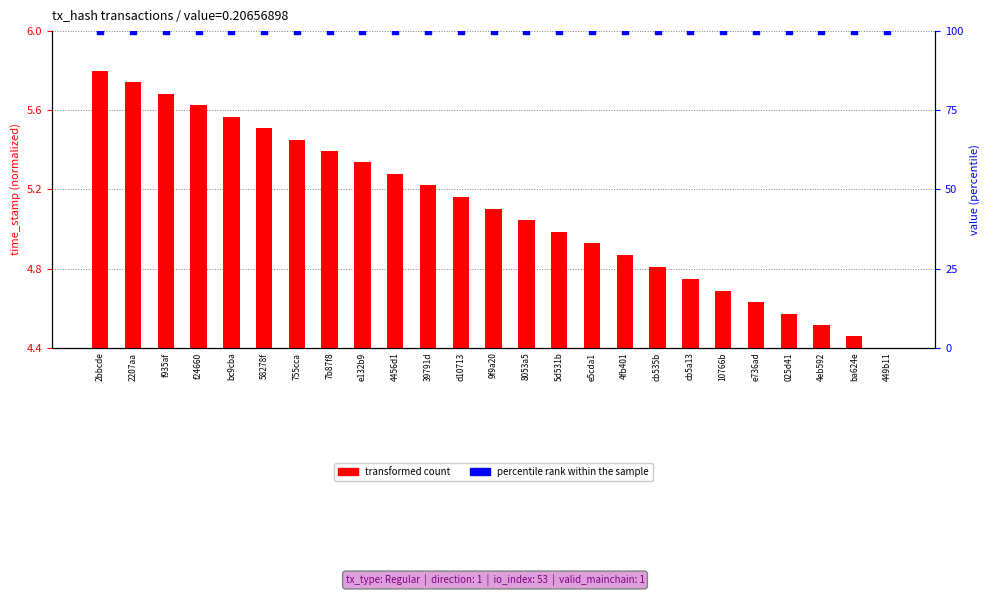

What are all the series names shown in the legend?

transformed count, percentile rank within the sample